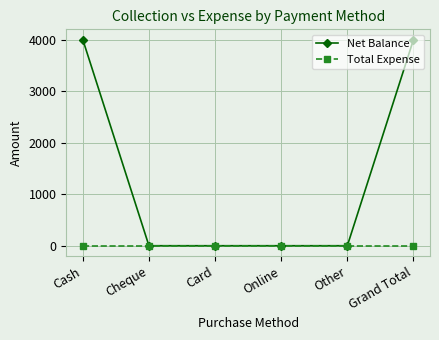

Rank the series at Grand Total from lowest to highest value.

Total Expense, Net Balance